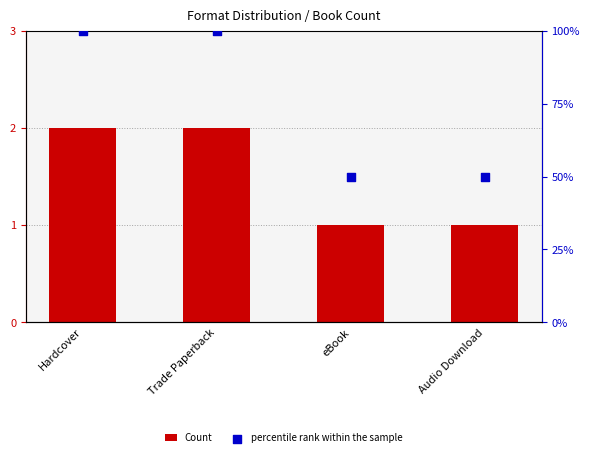

Which series has the largest total across all categories?

percentile rank within the sample